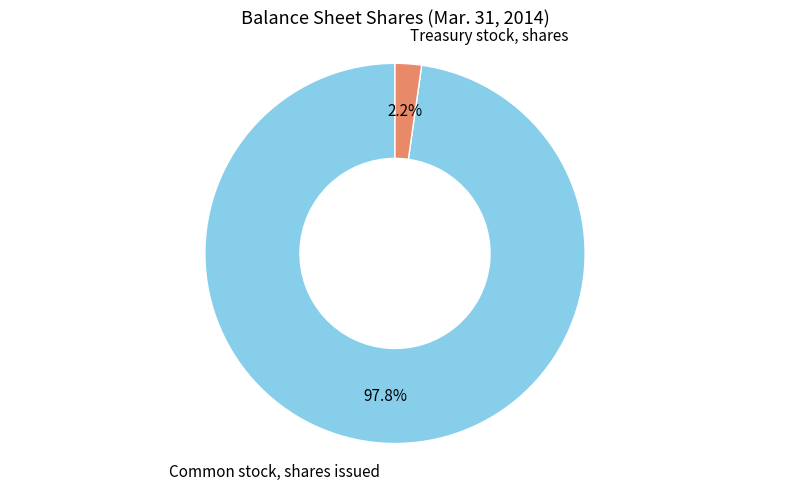

Does any single category account for the majority?

Yes